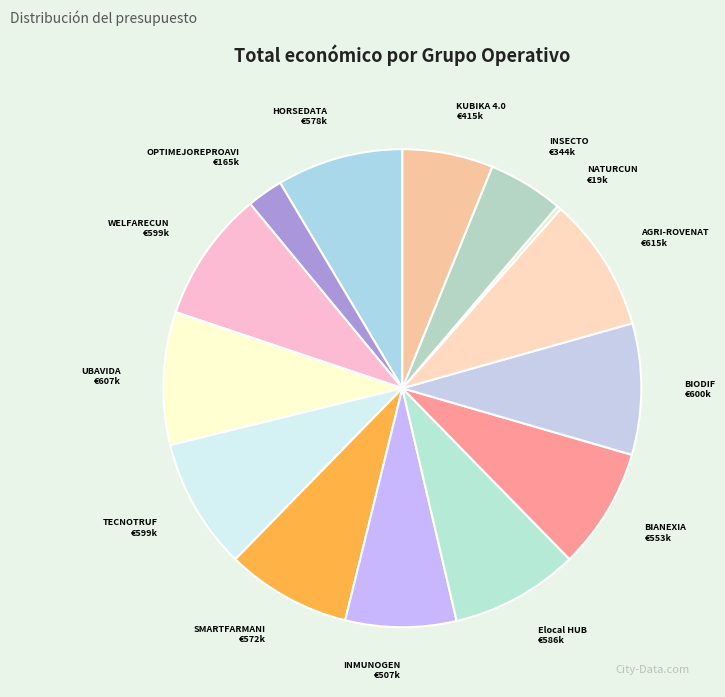

To the nearest percent, what is the difference between the largest and smallest slice percentages?

9%